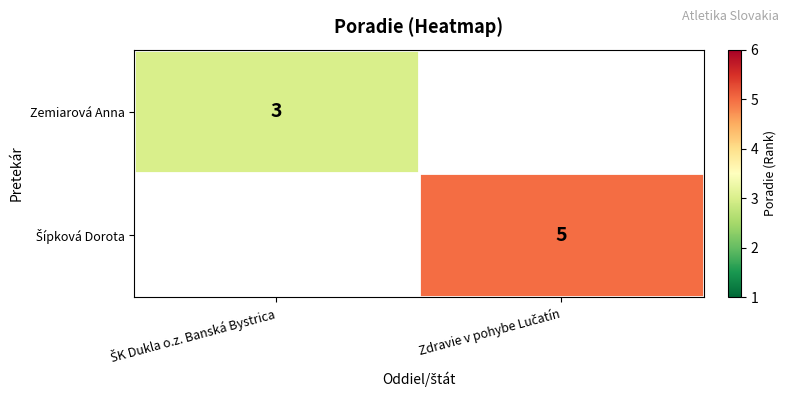

Which series has the largest range (max minus min)?

Zemiarová Anna